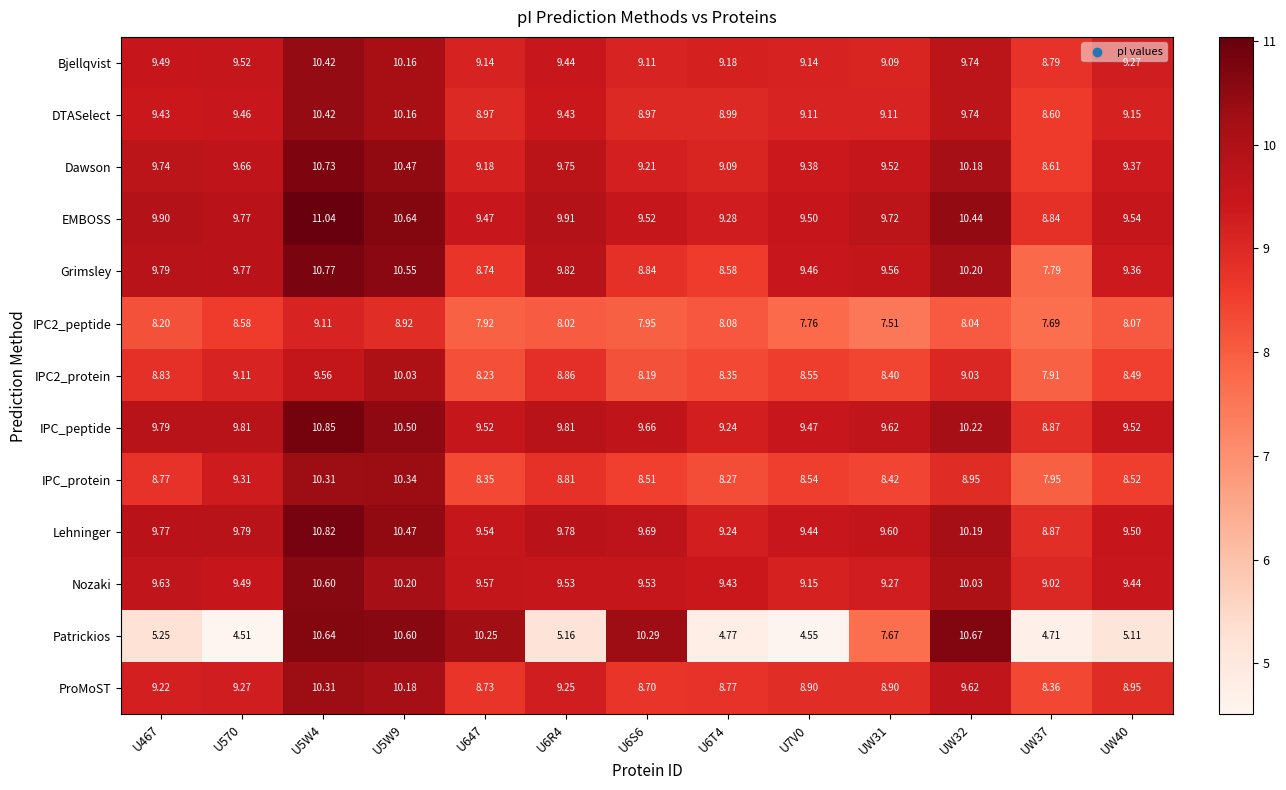

How many values in the EMBOSS series are below 9?

1